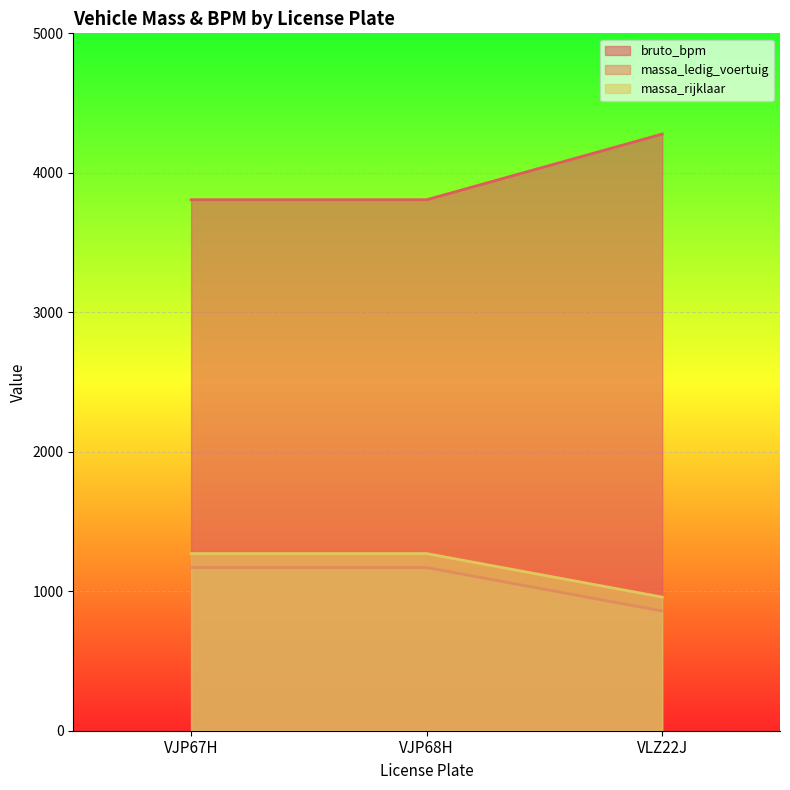

Does the chart display data point markers on the line(s)?

No